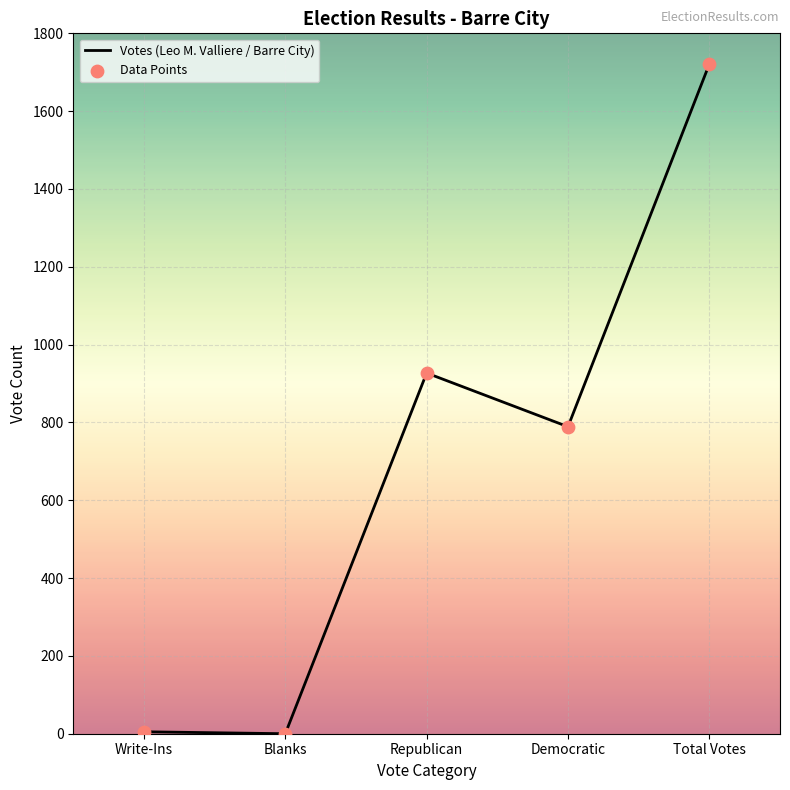

What is the average value?

688